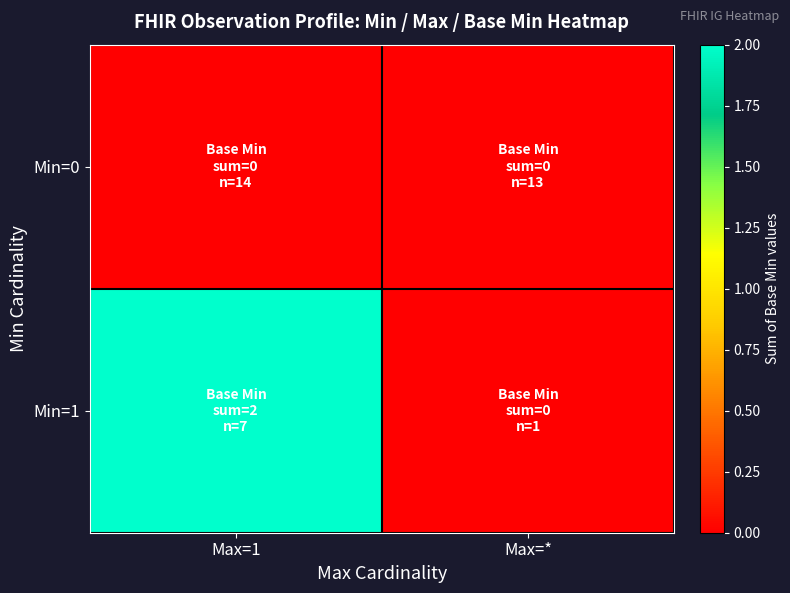

Which series changed the most between Max=1 and Max=*?

Min=1